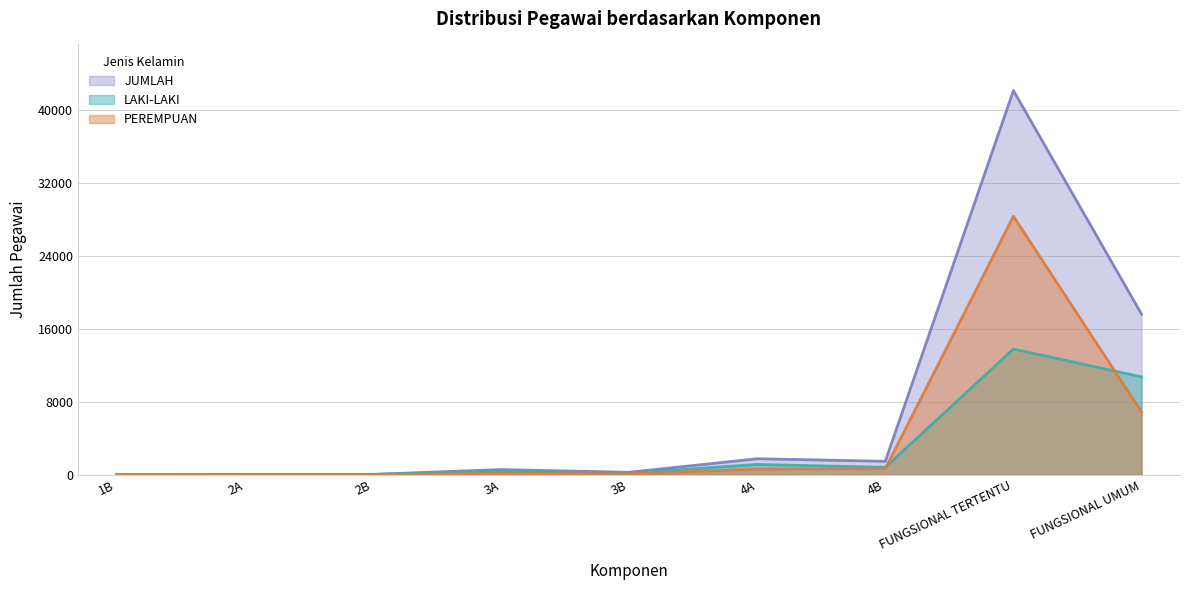

Reading left to right, transcribe all the data shown in this chart.

LAKI-LAKI: 2	28	26	410	173	1128	811	13785	10727
PEREMPUAN: 0	8	12	153	94	624	659	28340	6877
JUMLAH: 2	36	38	563	267	1752	1470	42125	17604